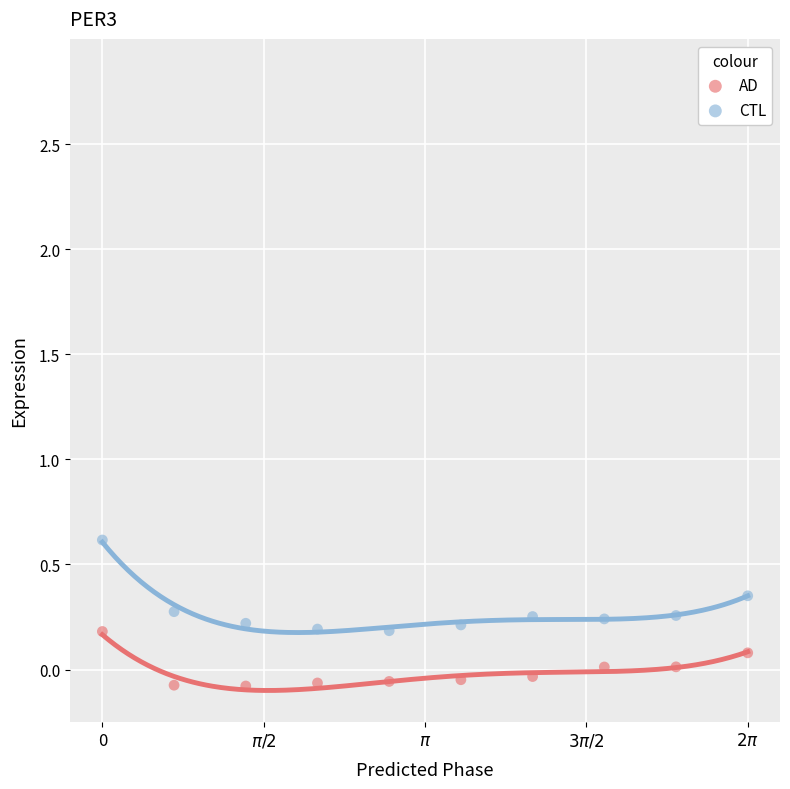

Which series has the largest Y range (max minus min)?

CTL